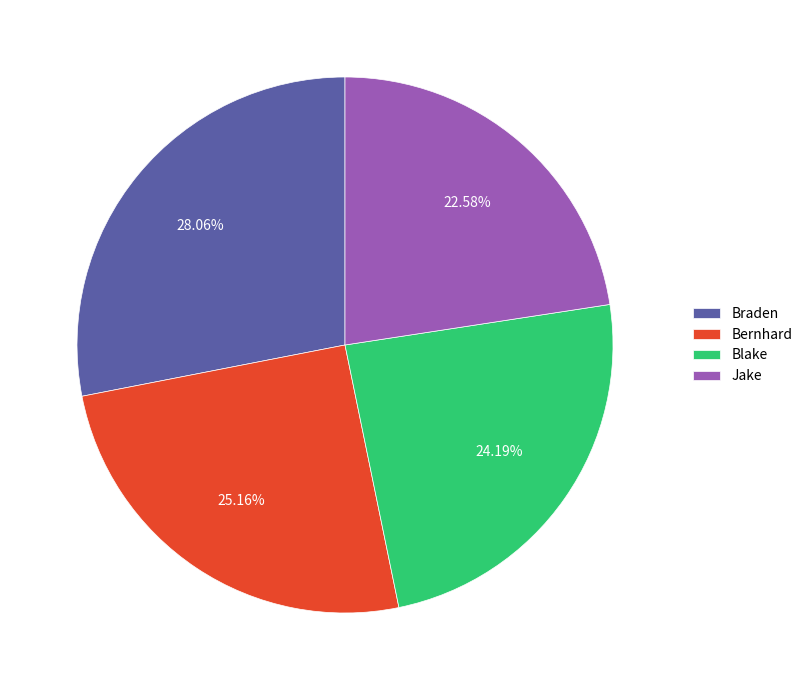

To the nearest percent, what portion does Blake represent?

24%